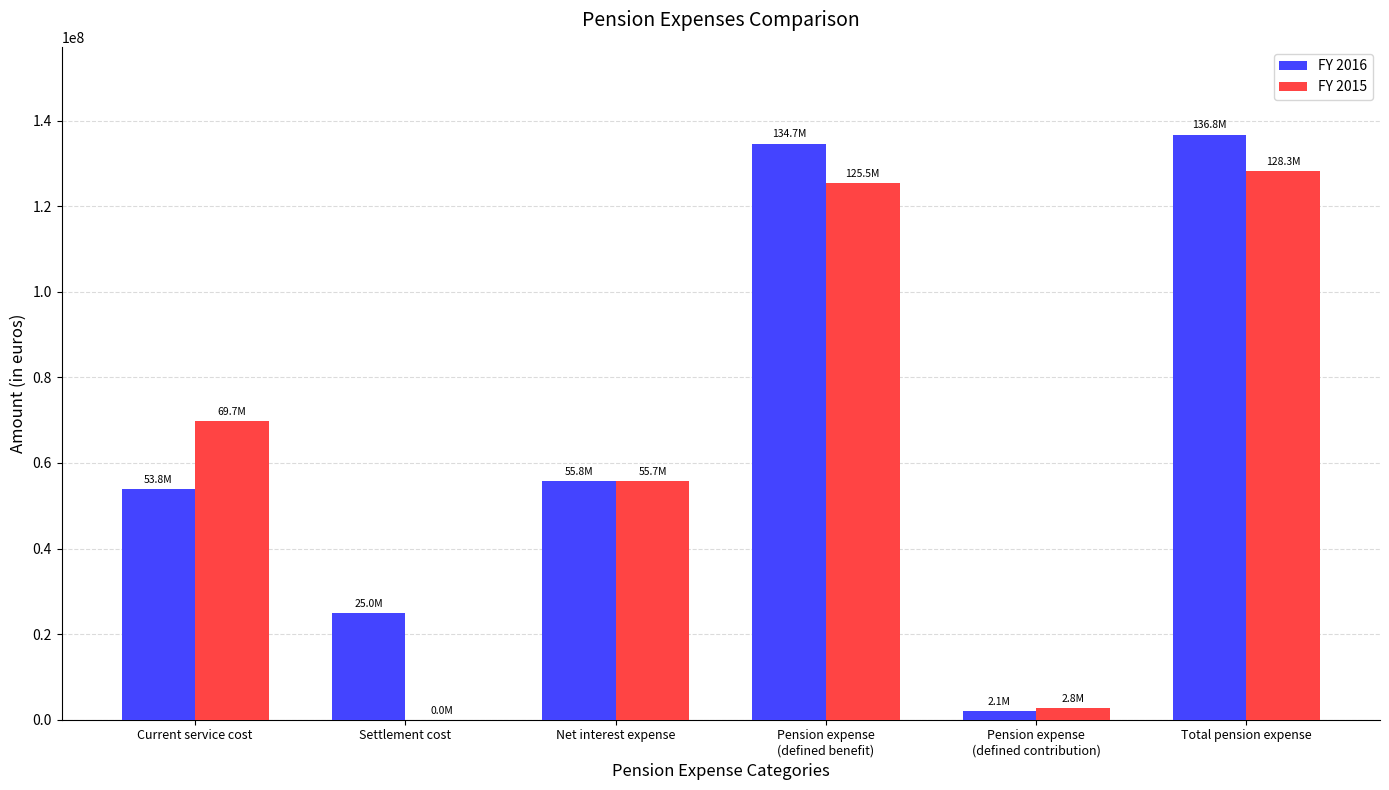

Which series has the largest range (max minus min)?

FY 2016